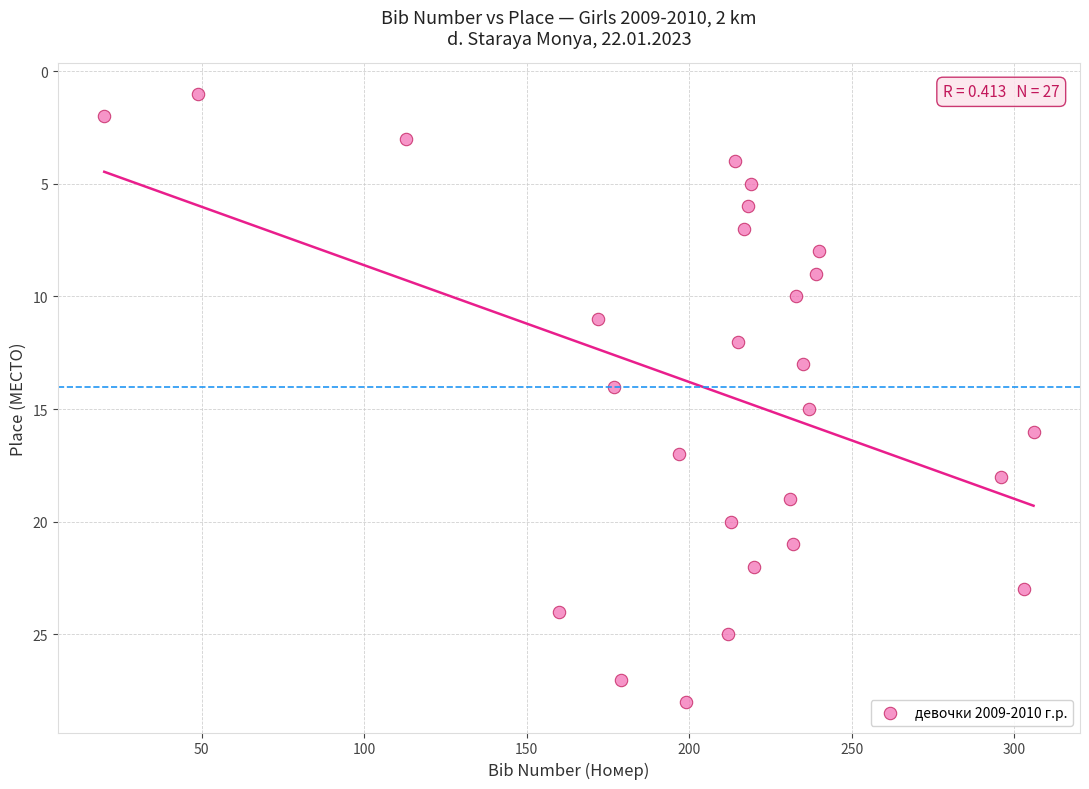

What is the range of Y values (max minus min)?

27